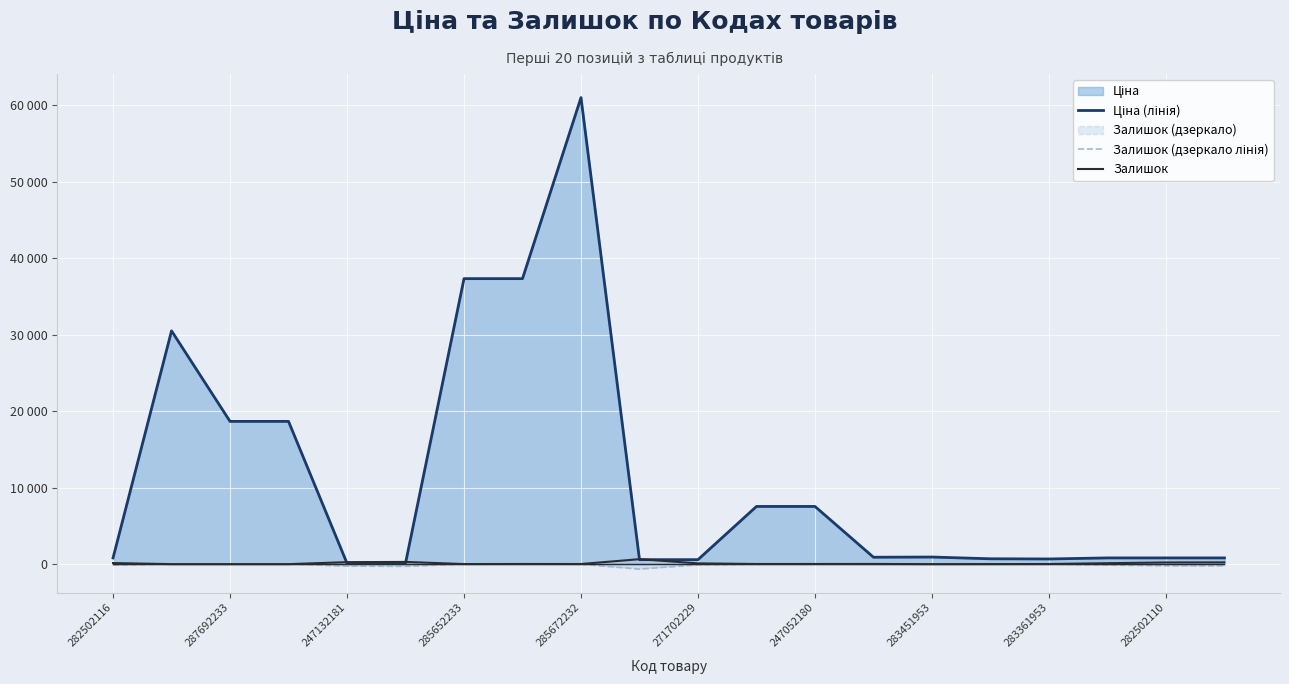

Does the chart display data point markers on the line(s)?

No